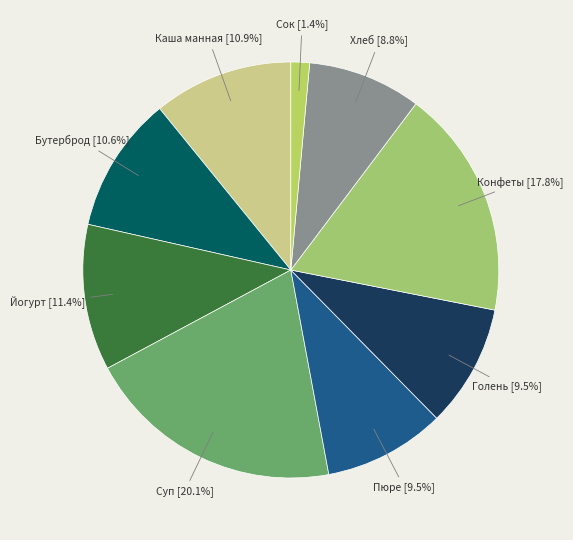

Which category has the smallest portion of the pie?

Сок